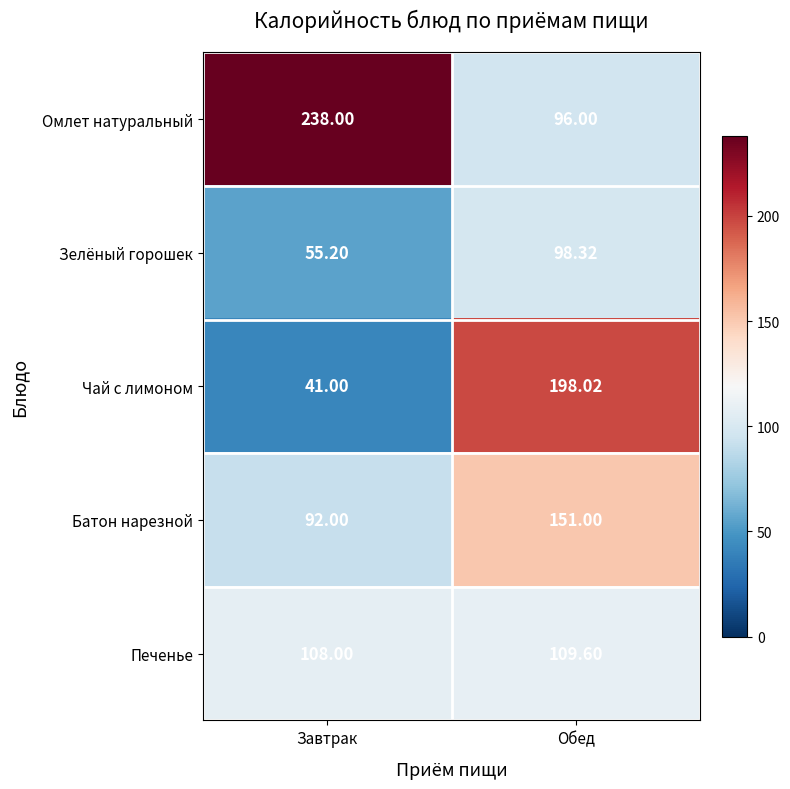

At Обед, list the series in order from largest to smallest.

Чай с лимоном, Батон нарезной, Печенье, Зелёный горошек, Омлет натуральный